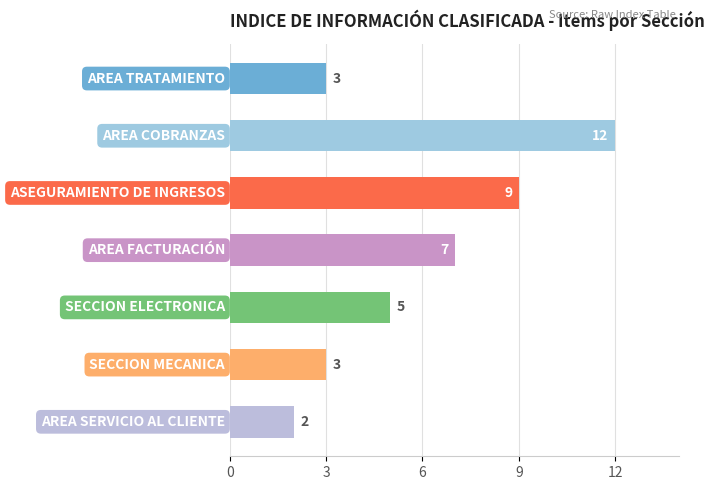

How many series are shown in this chart?

1